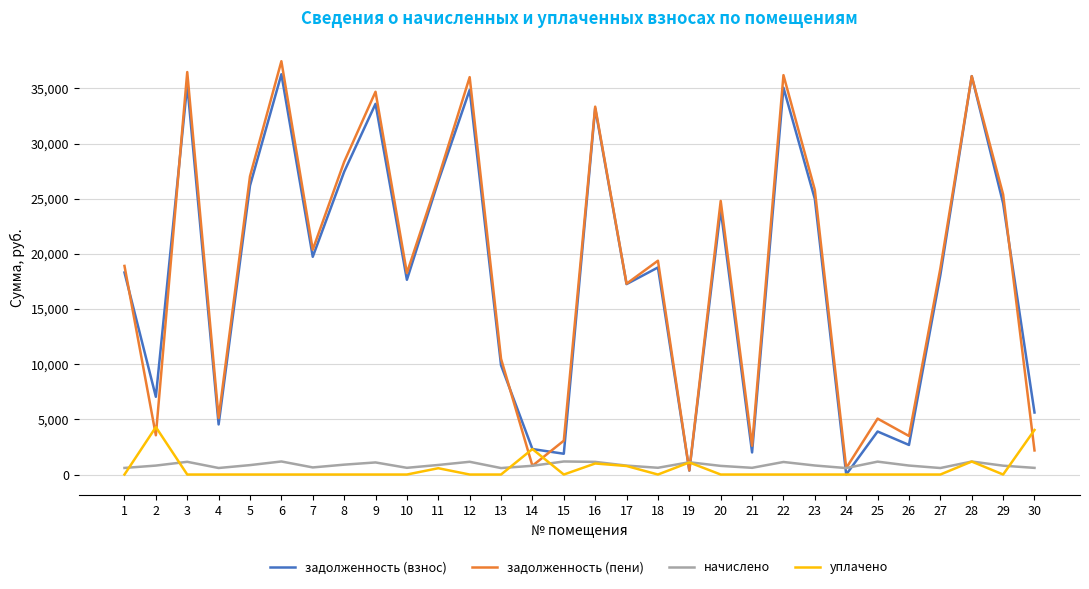

At 26, list the series in order from smallest to largest.

уплачено, начислено, задолженность (взнос), задолженность (пени)